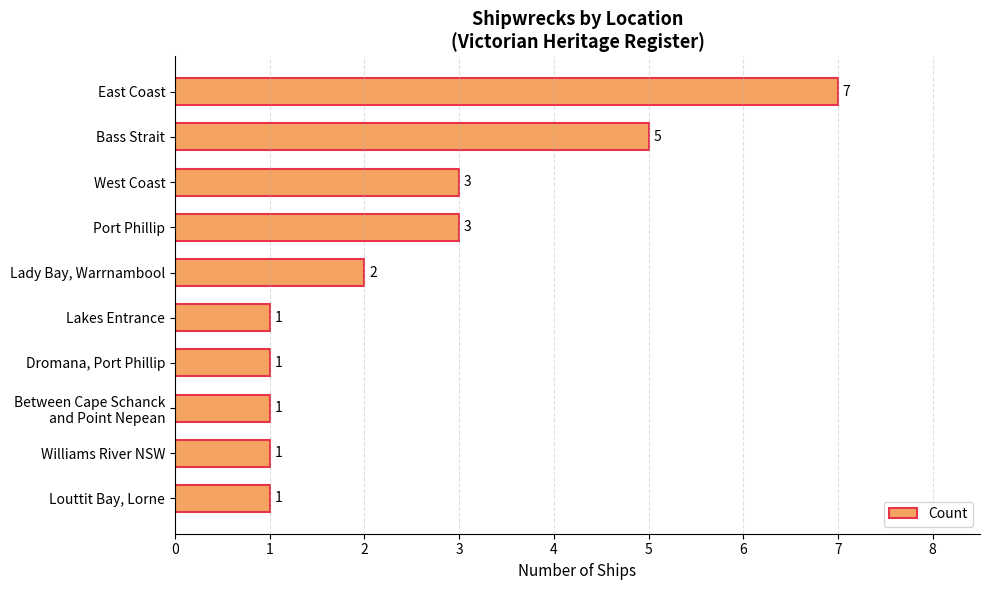

Reading bottom to top, list all the values displayed in this chart.

1	1	1	1	1	2	3	3	5	7